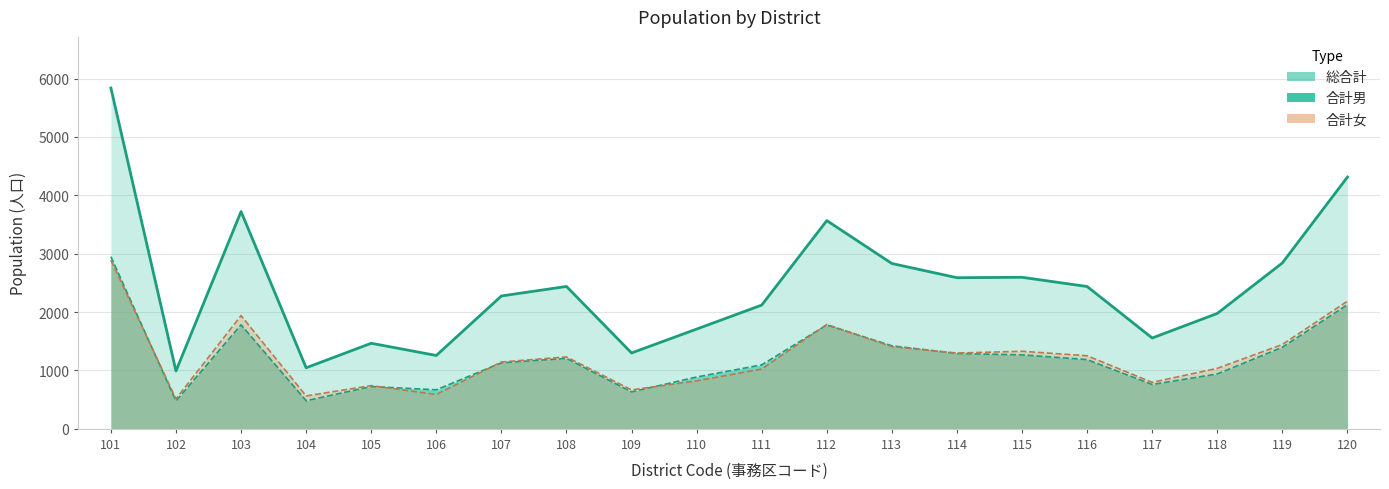

Is it true that 合計女 equals 2888 at 101?

True